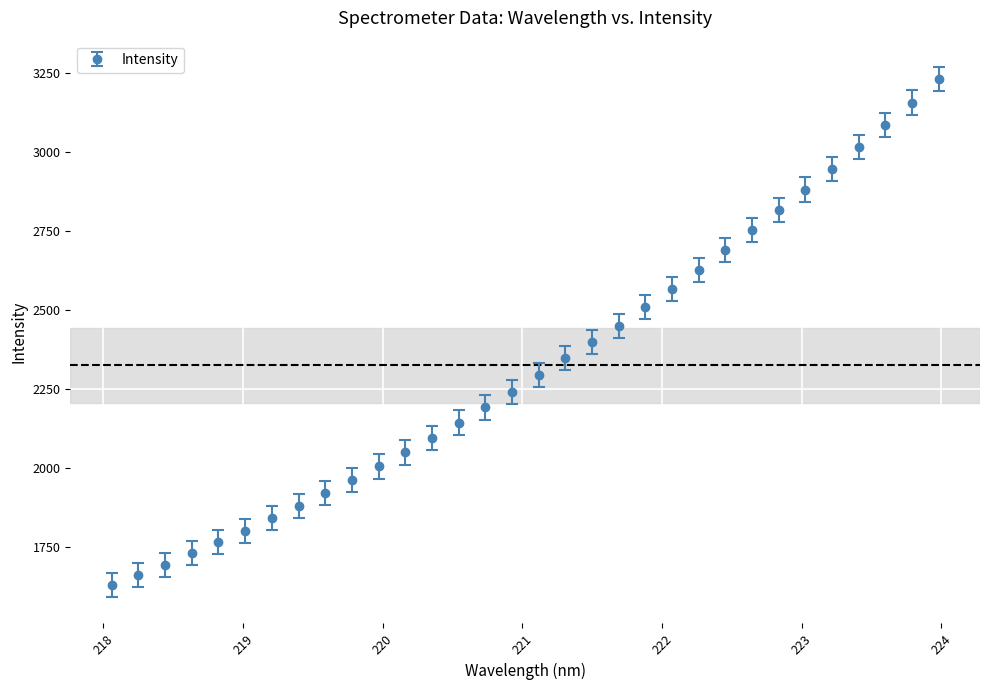

What is the value of the 6th point from the left?

1802.7